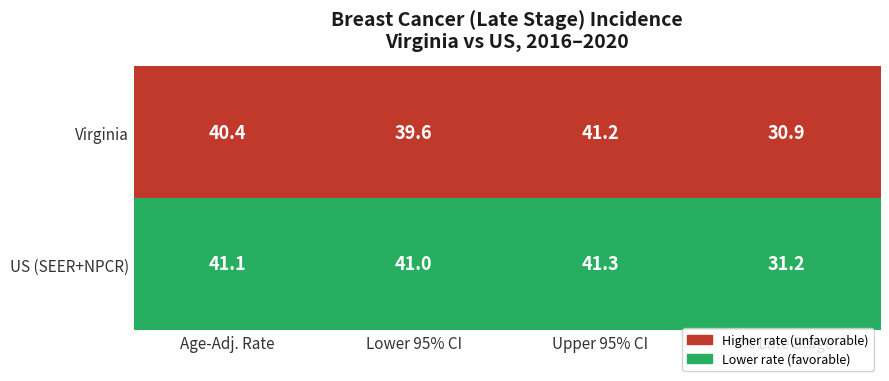

At how many categories does at least one series exceed 33?

3